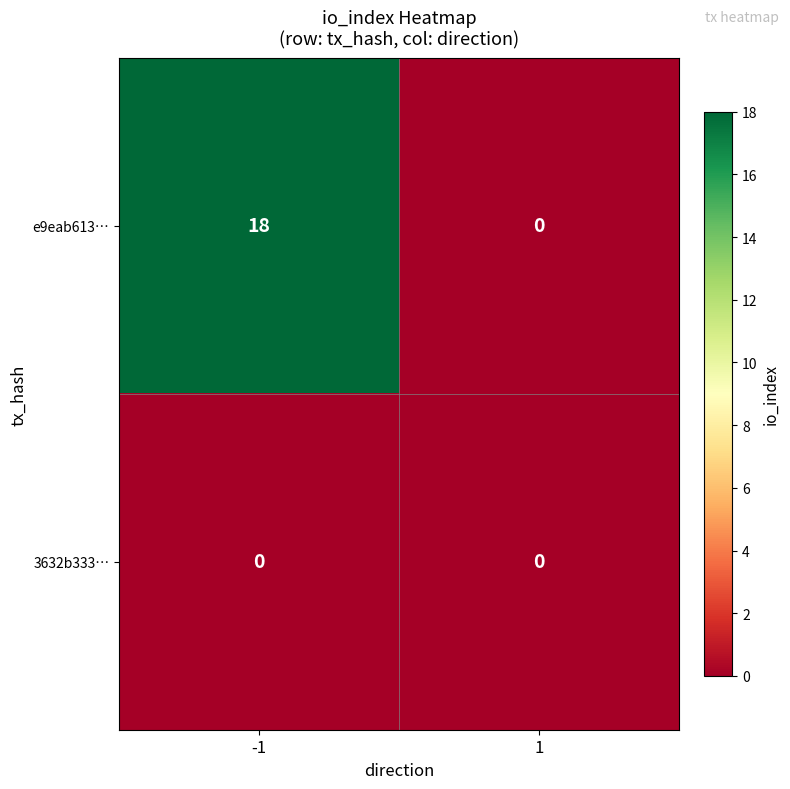

Which series has the widest spread of values?

e9eab613…